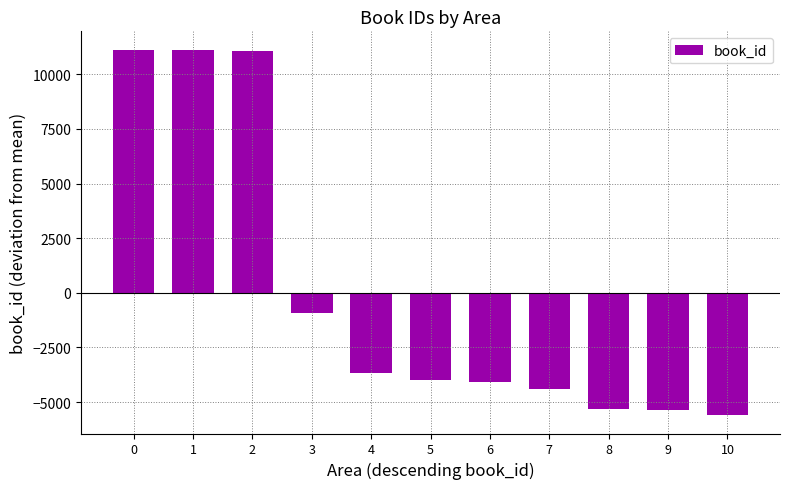

The chart shows a value of -1671 at 8. True or false?

False